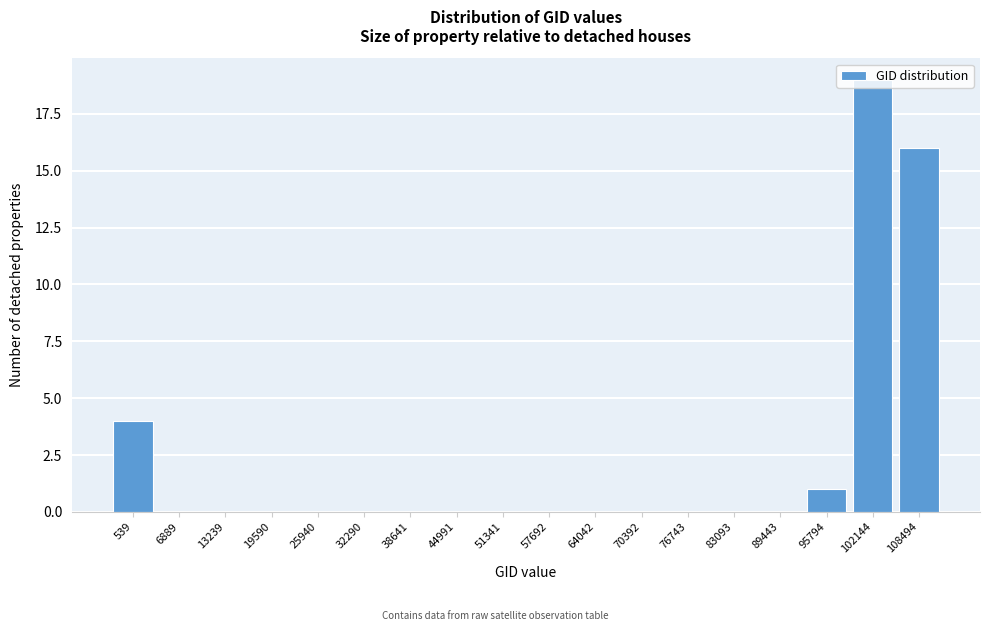

The value at 89443 is 0. True or false?

True